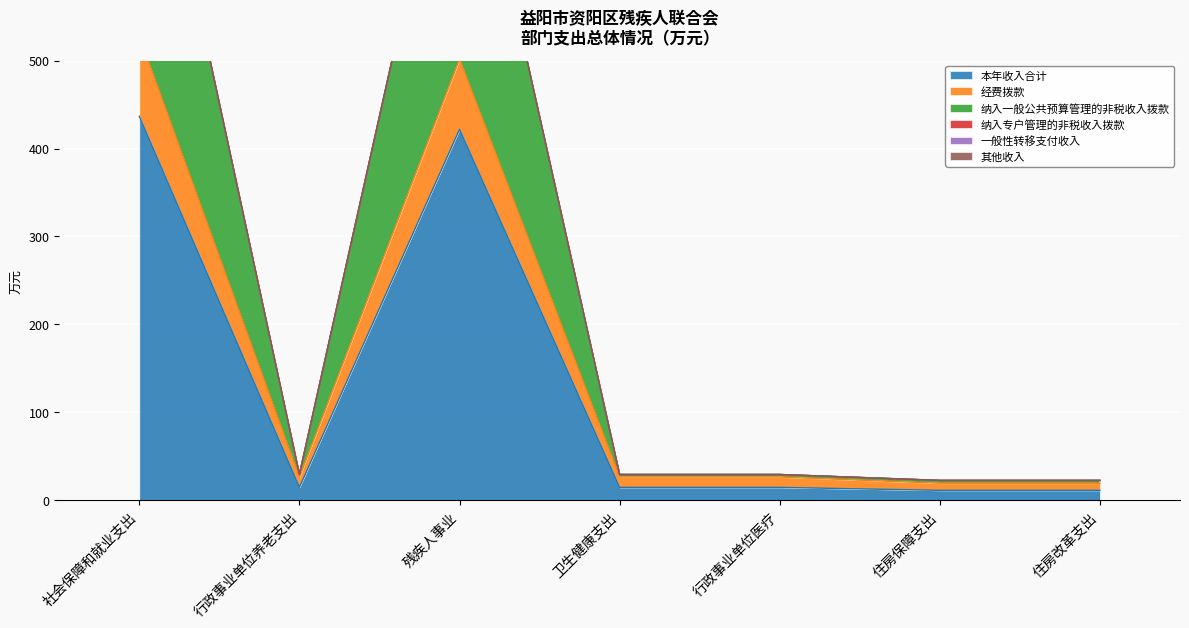

True or false: 本年收入合计 and 纳入一般公共预算管理的非税收入拨款 intersect in this chart.

False